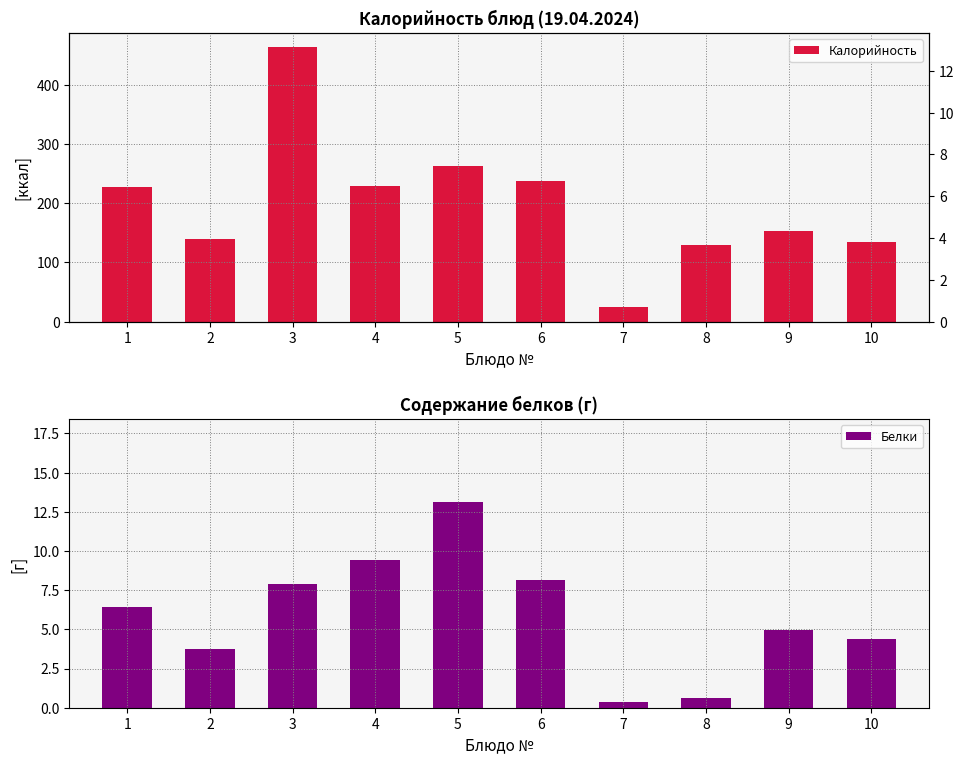

Is it true that Калорийность equals 135.5 at 10?

True